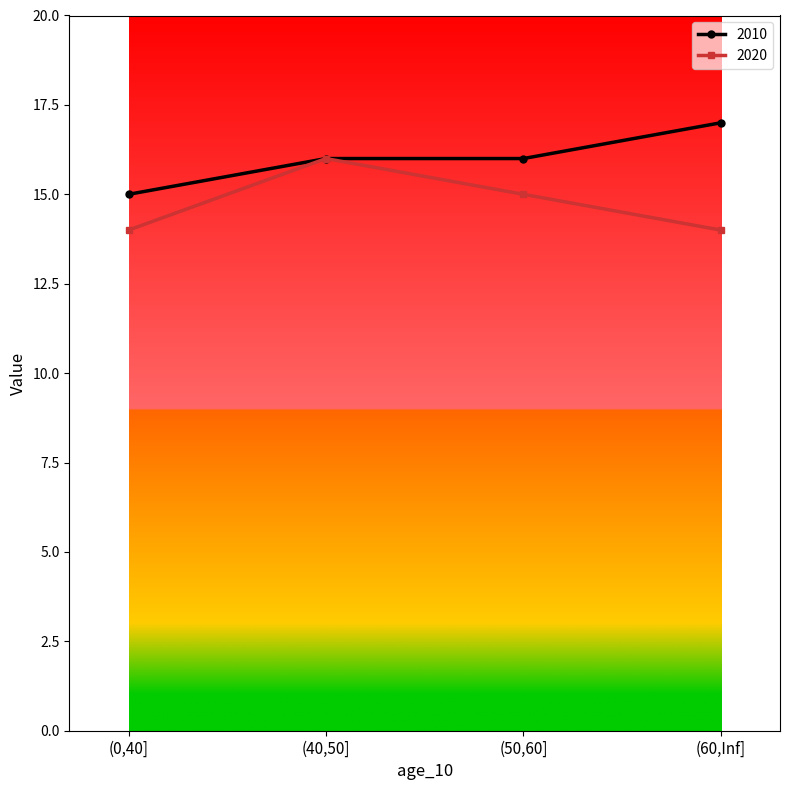

At which category is the sum across all series the highest?

(40,50]